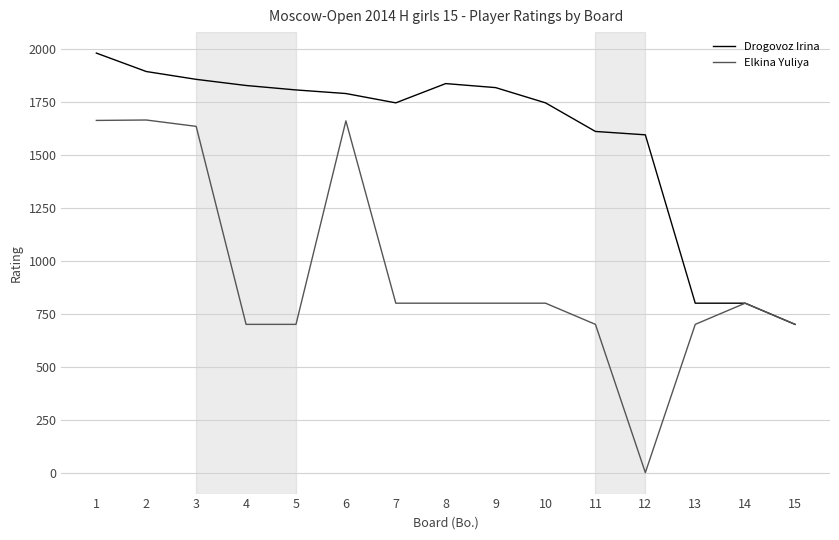

The value of Drogovoz Irina at 13 is 800. True or false?

True